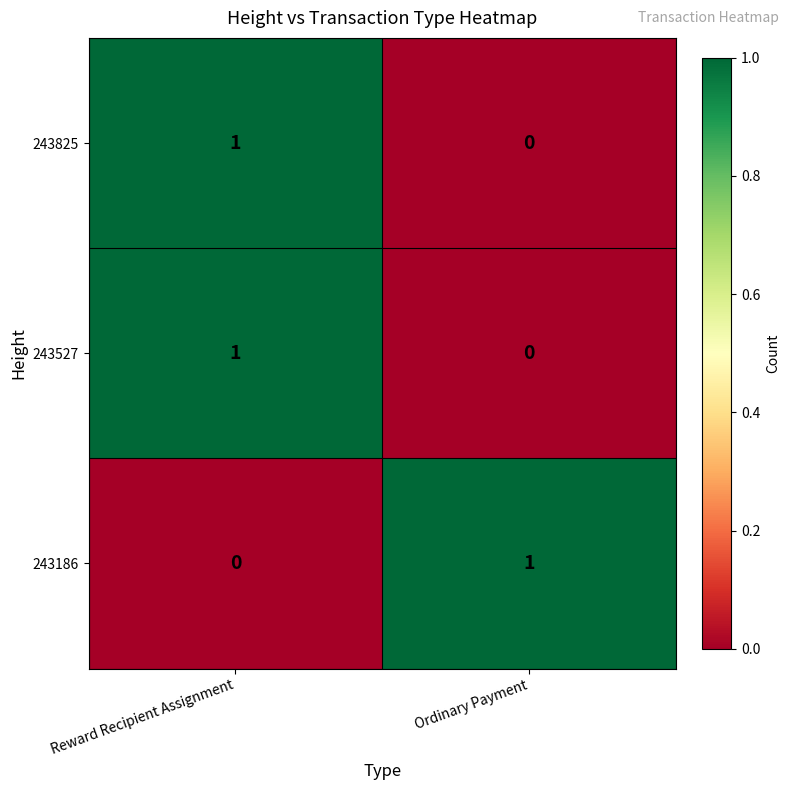

At which category is the sum across all series the highest?

Reward Recipient Assignment